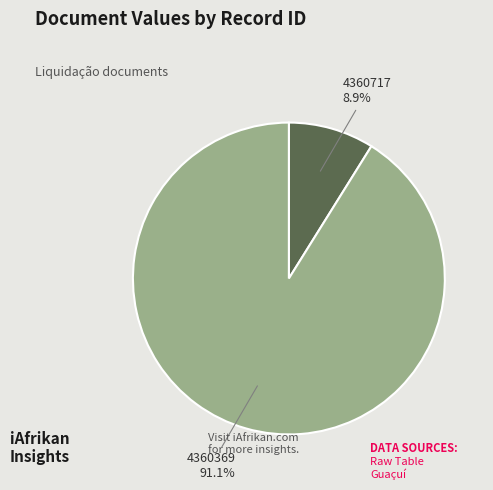

To the nearest percent, what portion does 4360369 represent?

91%